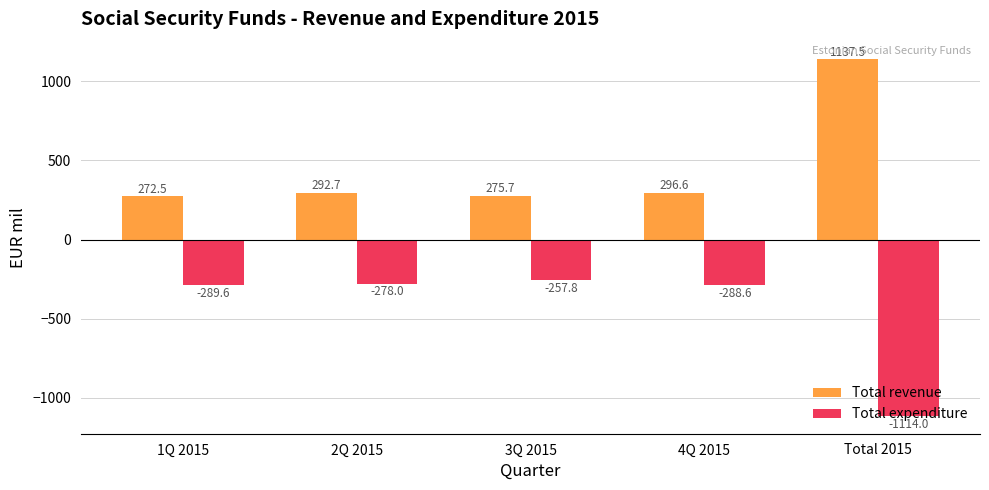

How many bars are there in total?

10